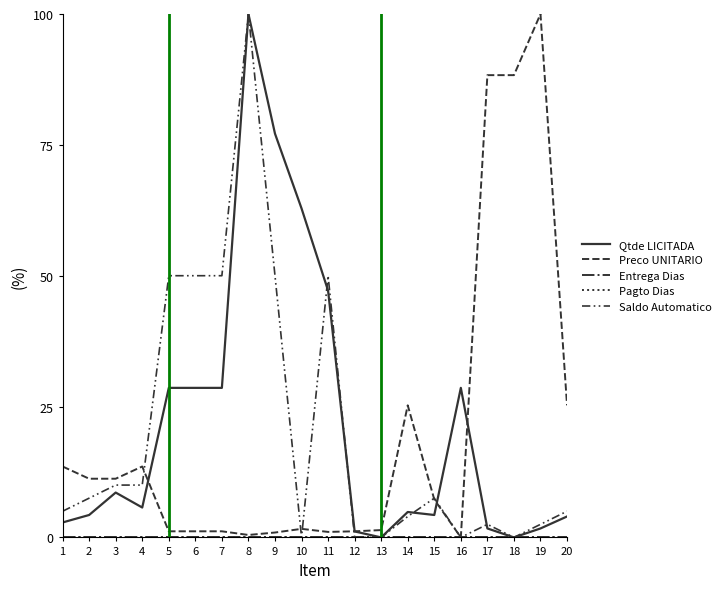

Does the chart have visible grid lines?

No